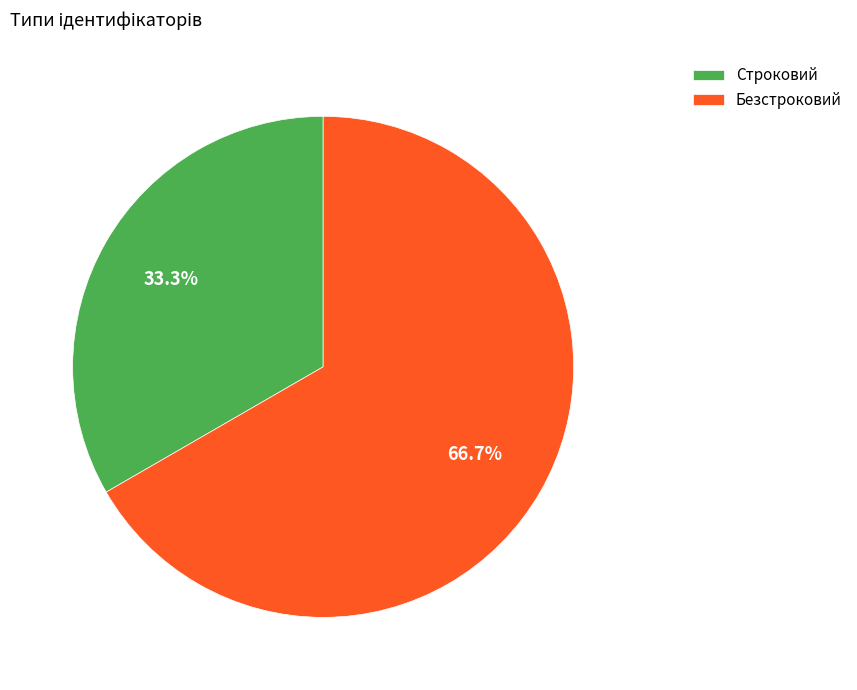

Is Безстроковий the majority of the pie?

Yes